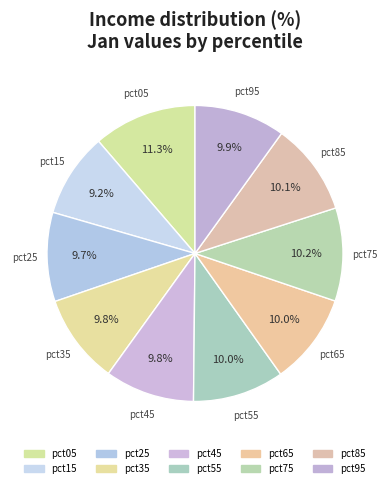

What percentage is NOT represented by pct65?

90.0%